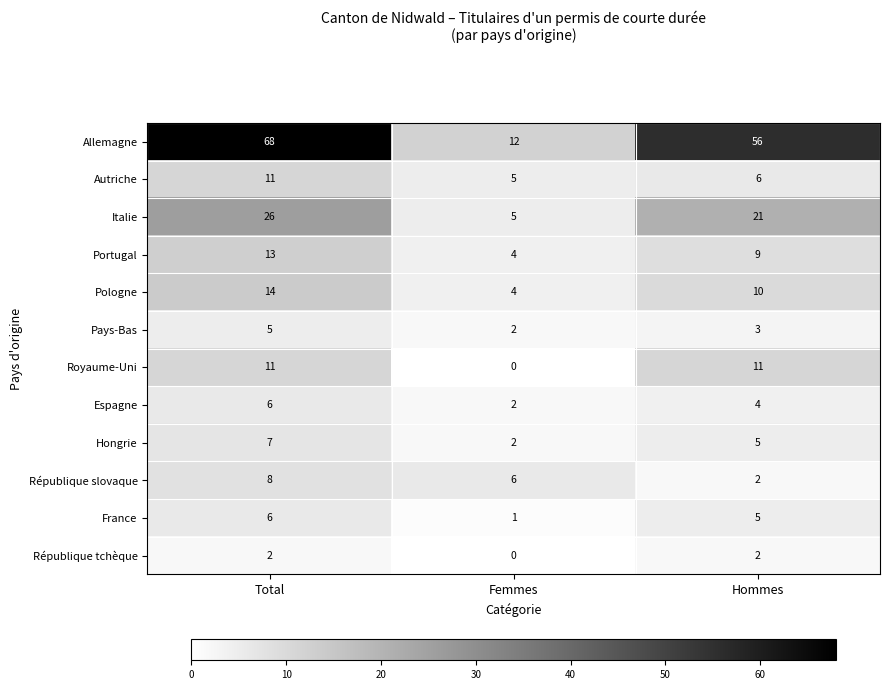

At which category is the sum across all series the highest?

Total